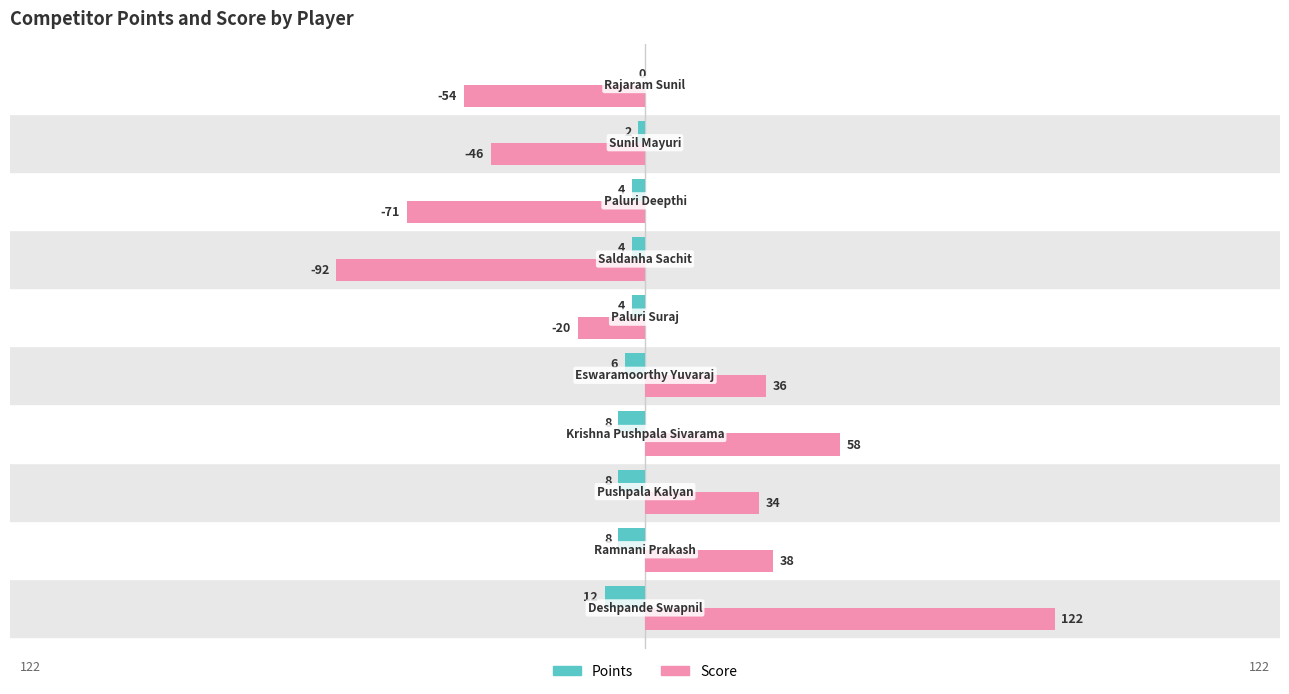

Which series has the largest total across all categories?

Score